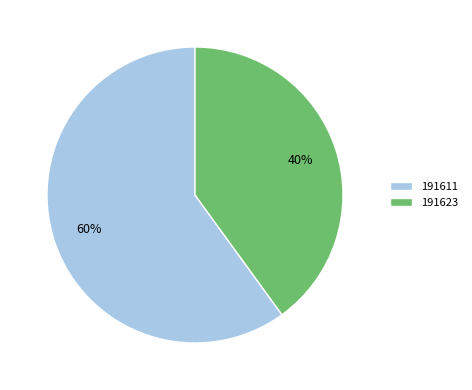

Is the sum of 191623 and 191611 greater than half?

Yes